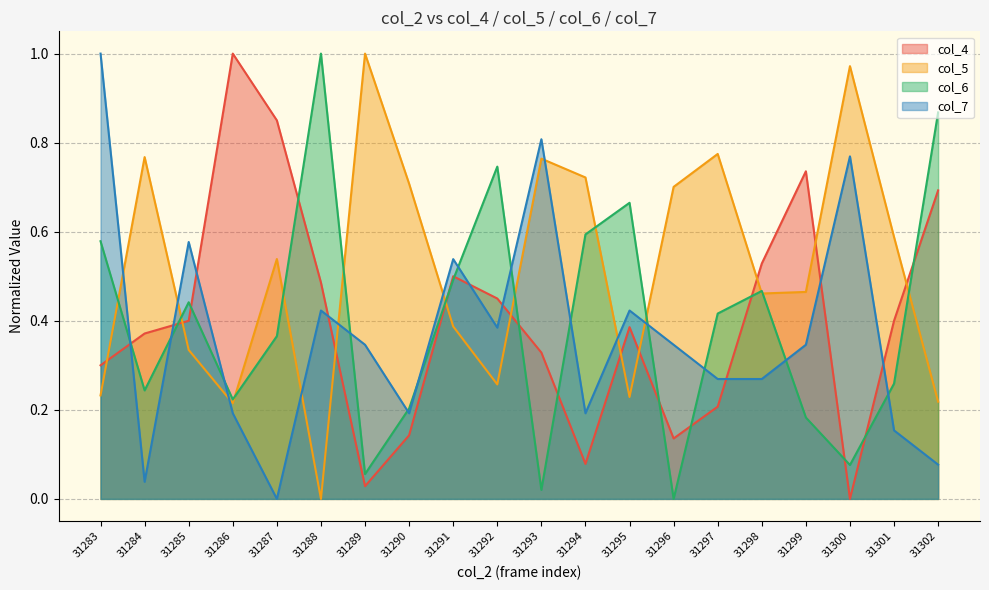

Does the chart display data point markers on the line(s)?

No